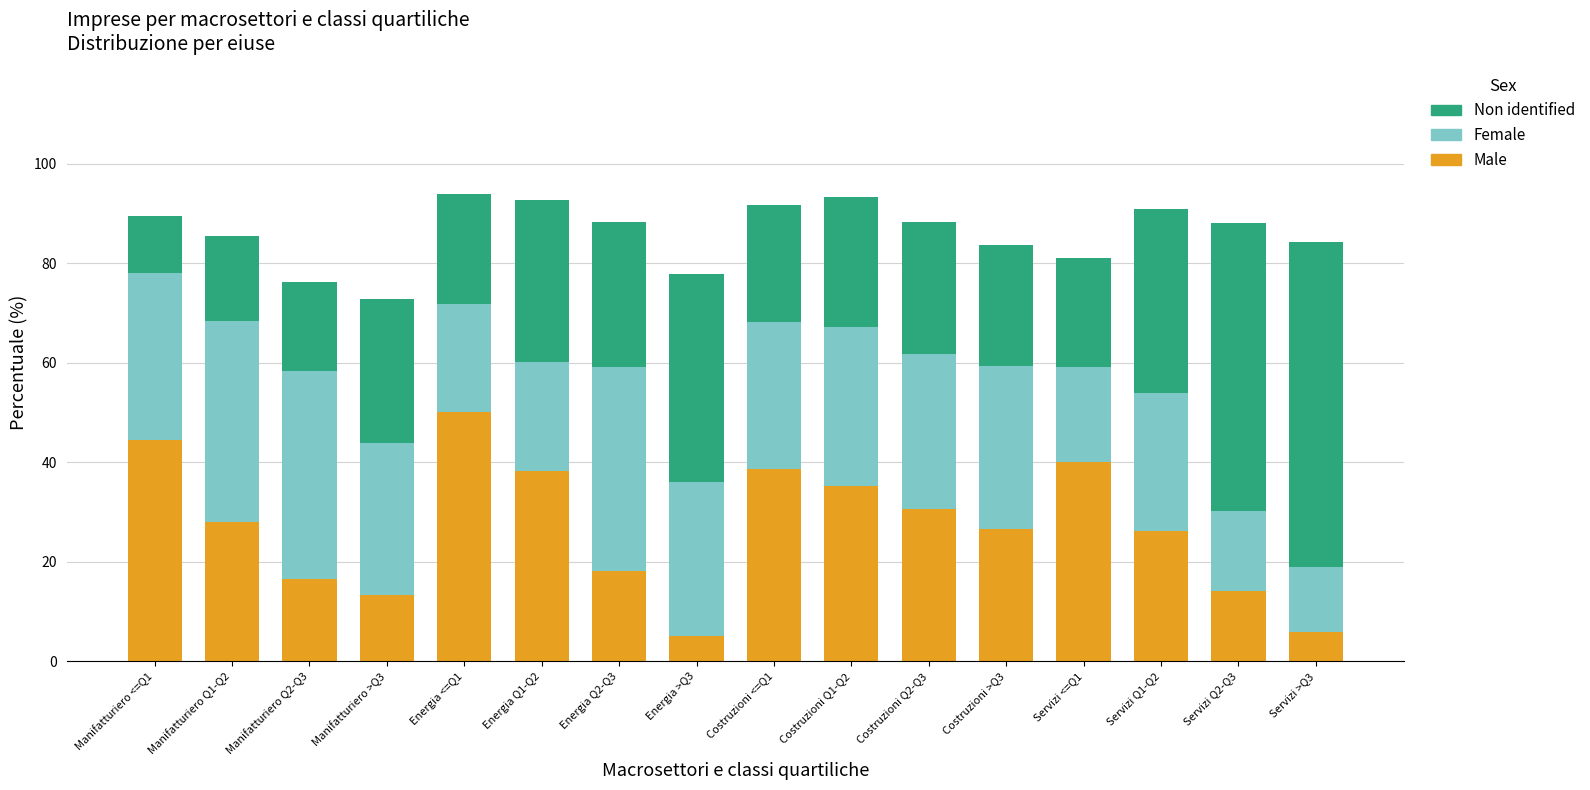

Are the bars horizontal?

No